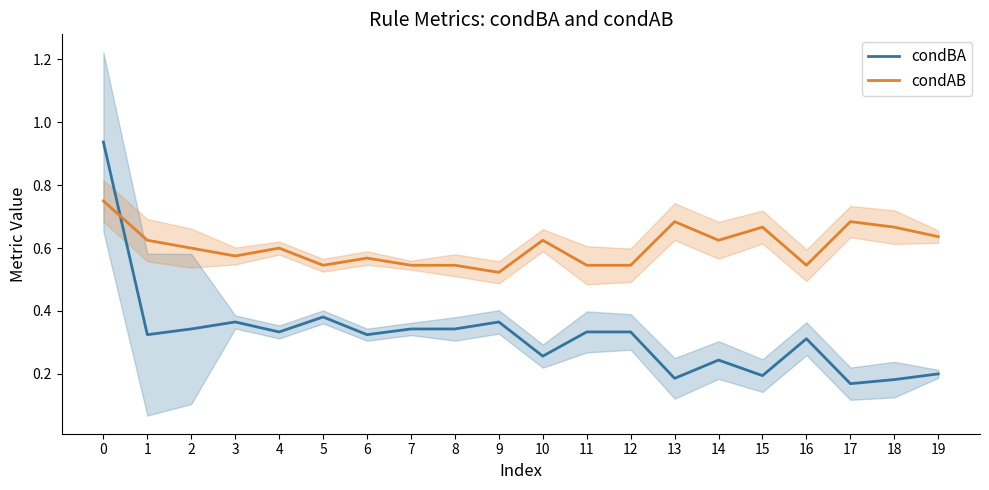

Where is condBA nearest to the value 0?

17